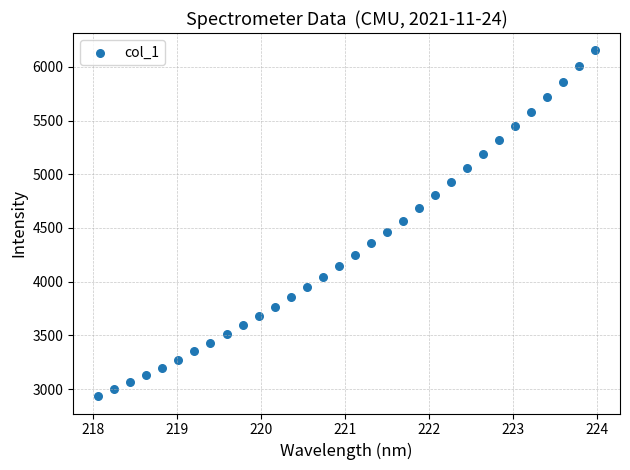

What is the range of Y values (max minus min)?

3220.8